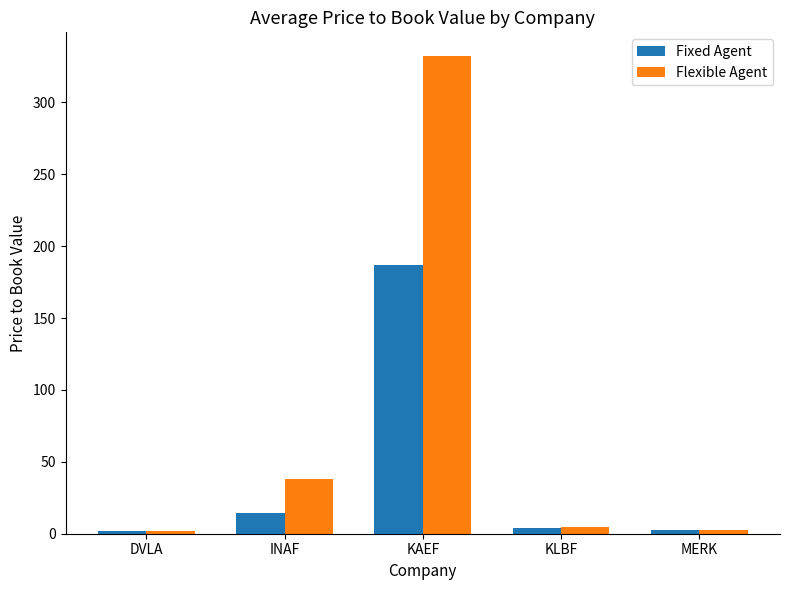

The value of Fixed Agent at KAEF is 68.2. True or false?

False